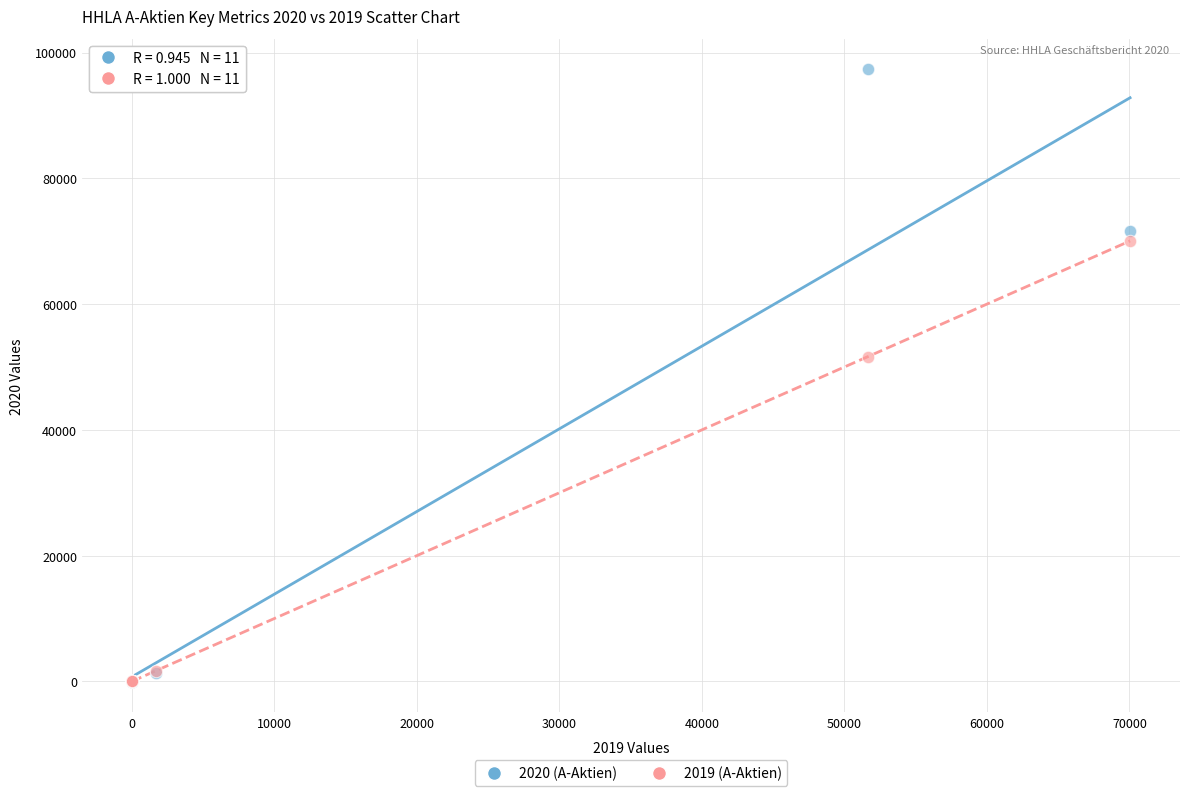

Across all series, what Y value is closest to 48653?

51649.0